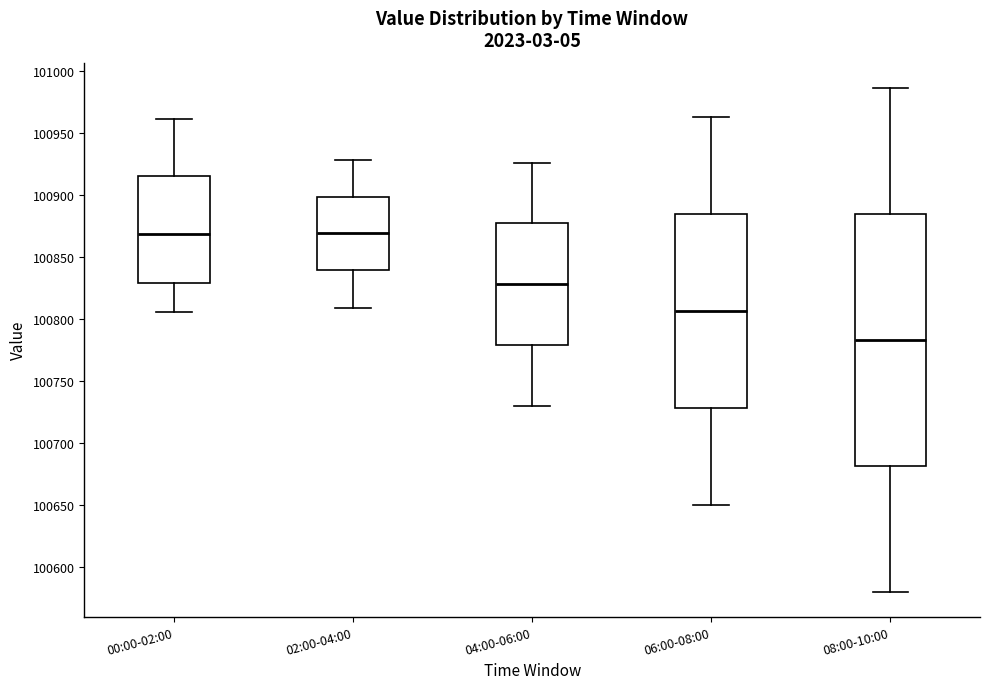

Which box is the tallest, from its lower edge to its upper edge?

08:00-10:00